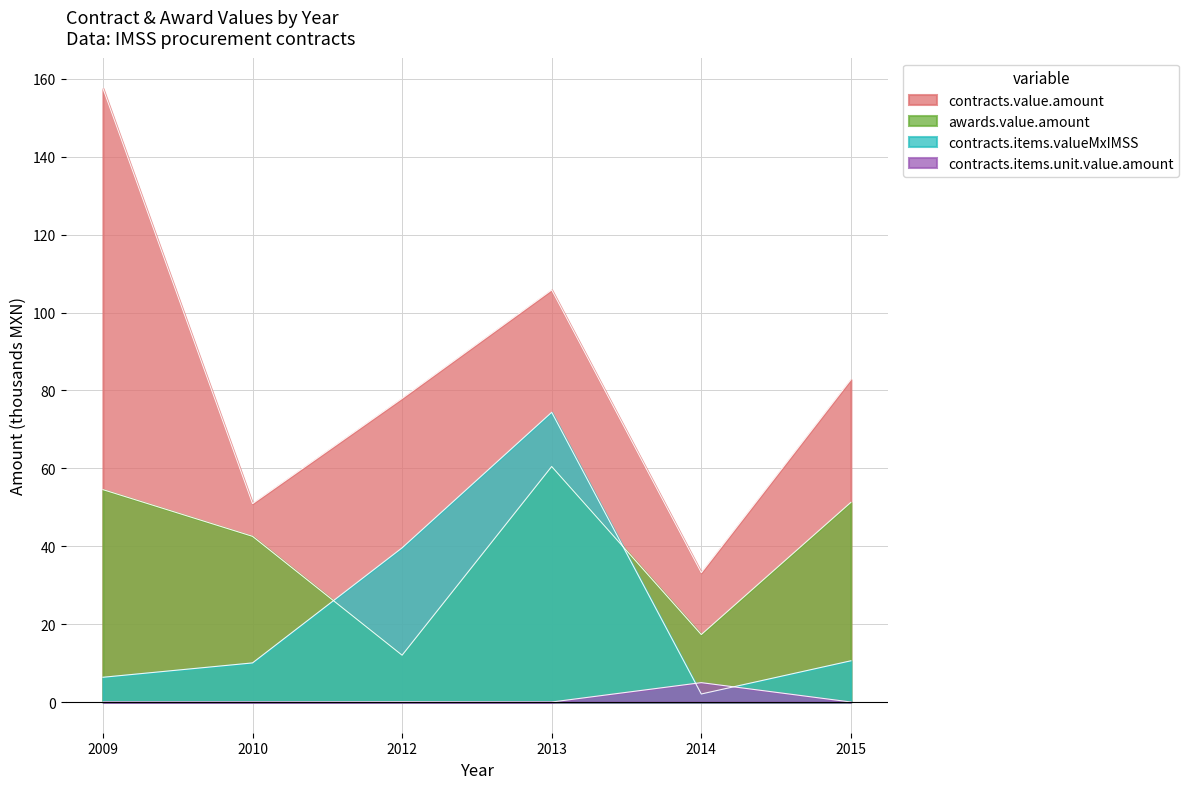

What is the approximate value of awards.value.amount at 2010?

42.5